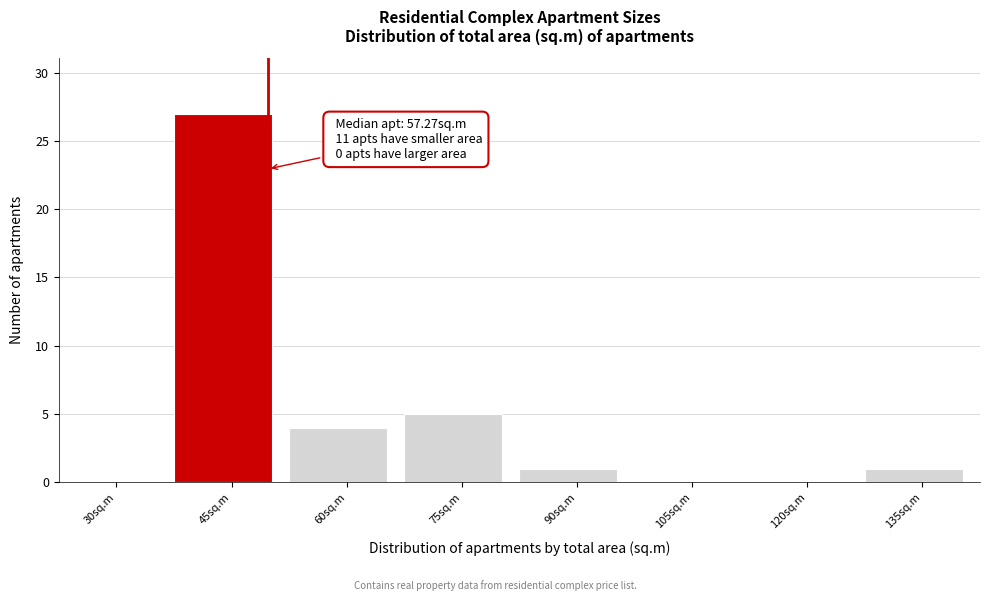

Reading left to right, extract all data points from this chart.

30sq.m=0	45sq.m=27	60sq.m=4	75sq.m=5	90sq.m=1	105sq.m=0	120sq.m=0	135sq.m=1